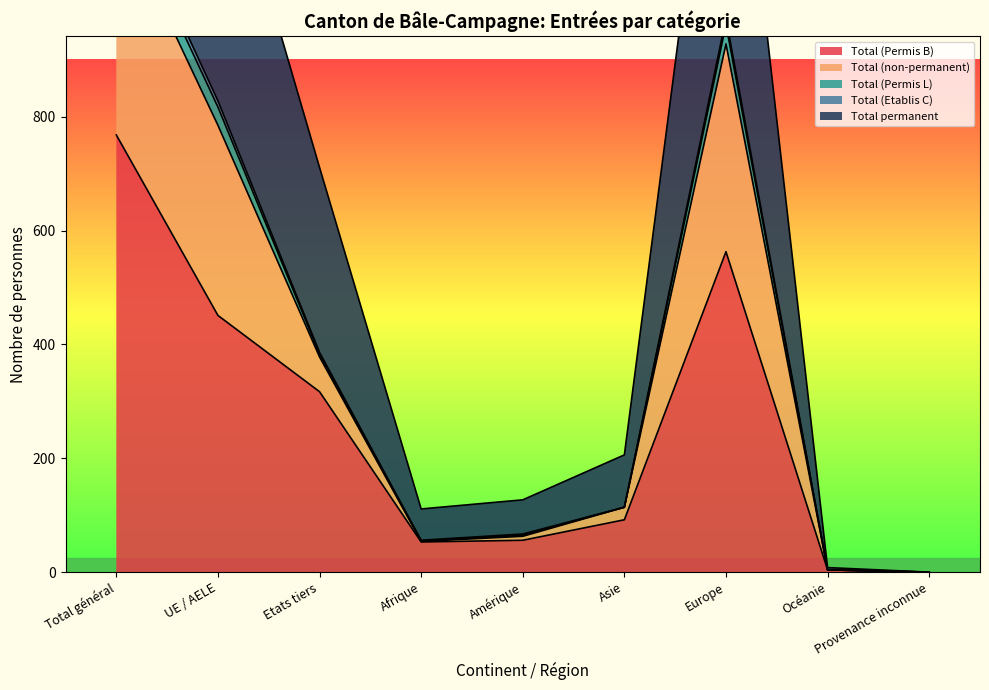

Is the value of Total (Etablis C) at Europe greater than the value of Total permanent at Europe?

No